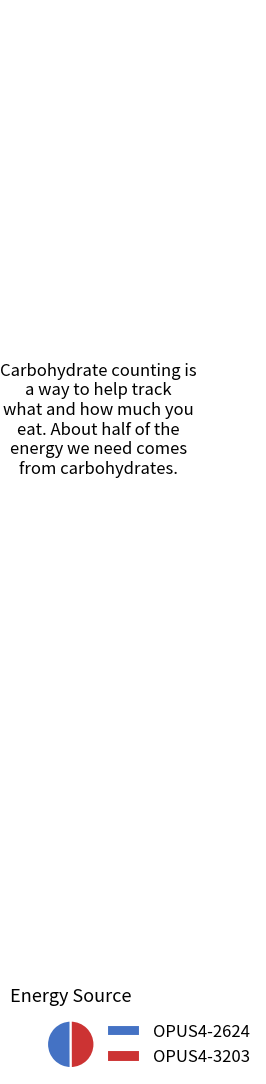

Is the sum of OPUS4-2624 and OPUS4-3203 greater than half?

Yes